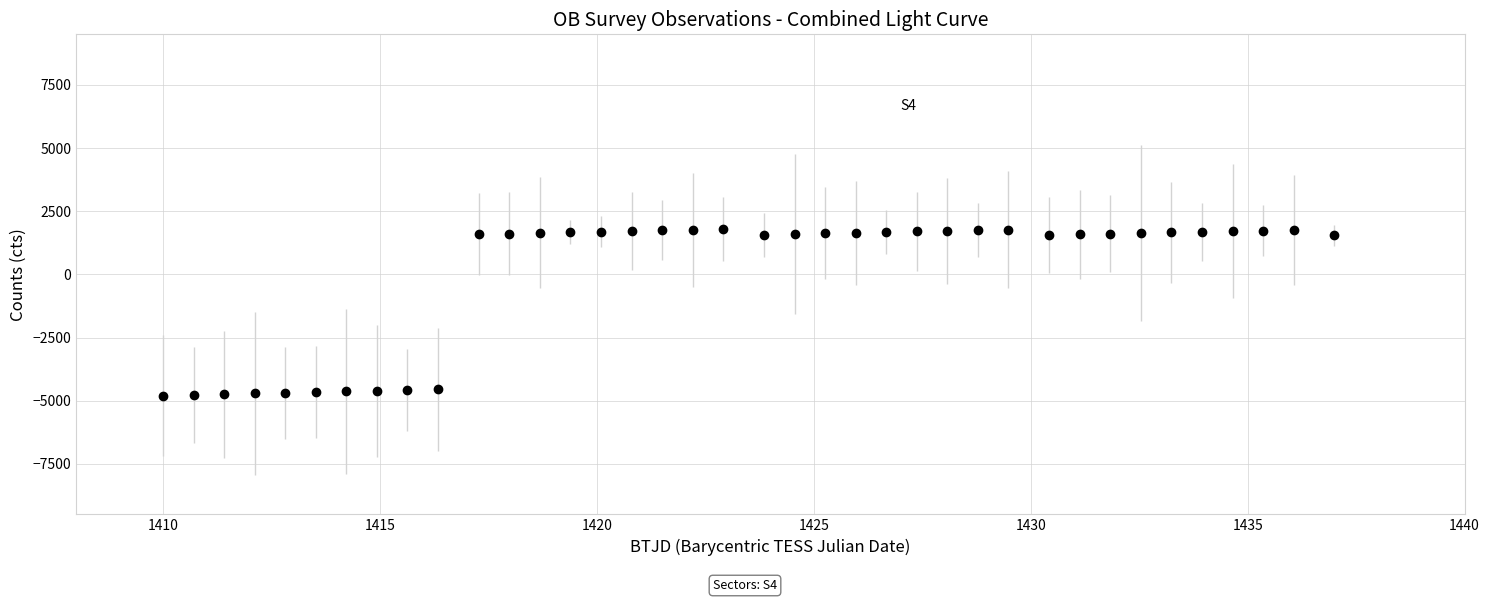

What is the value of the 10th point from the left?

-4552.1